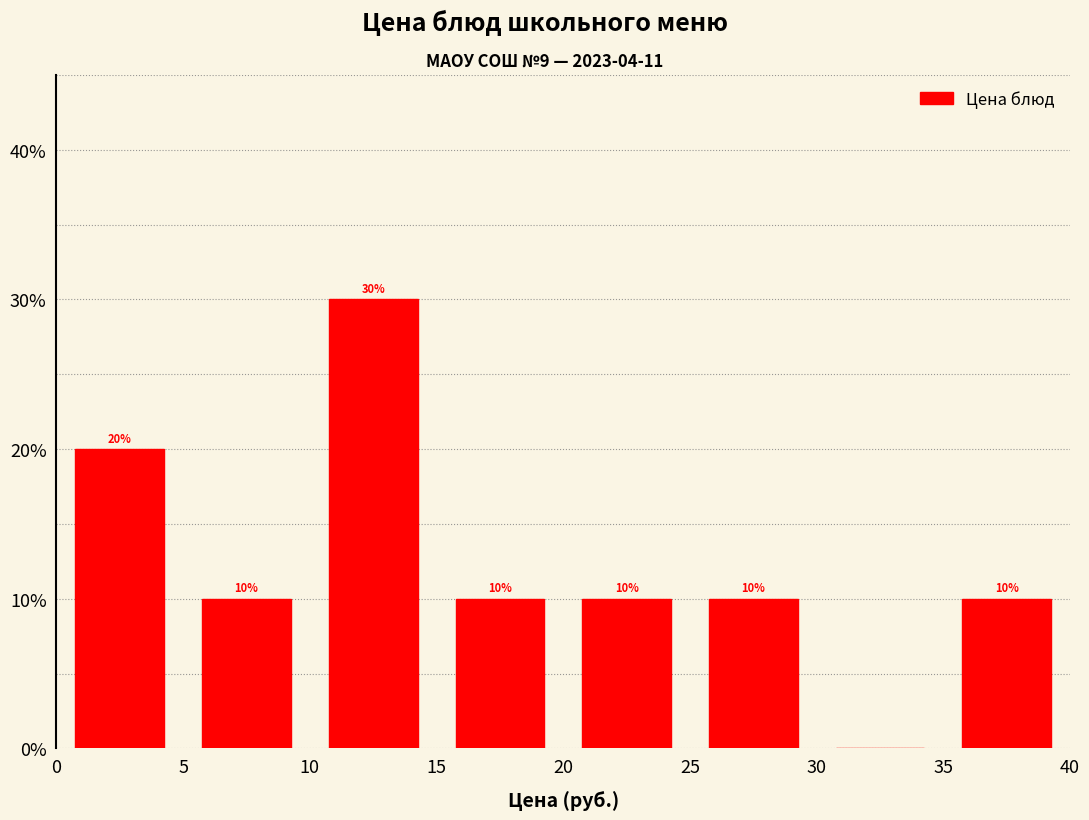

Which range on the x-axis has the tallest bar?

10 to 15